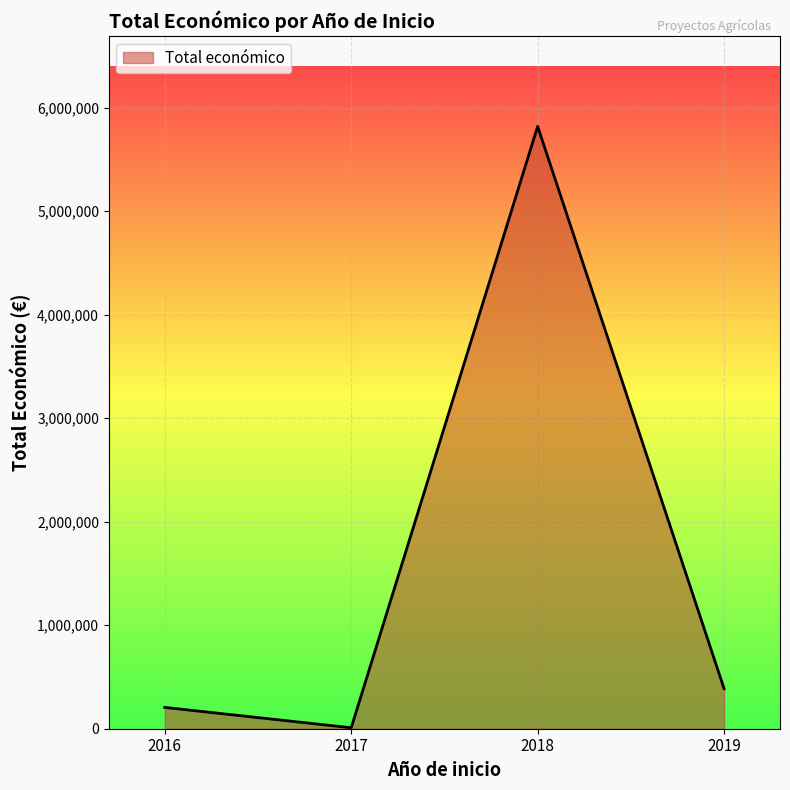

How many lines are shown in the chart?

1